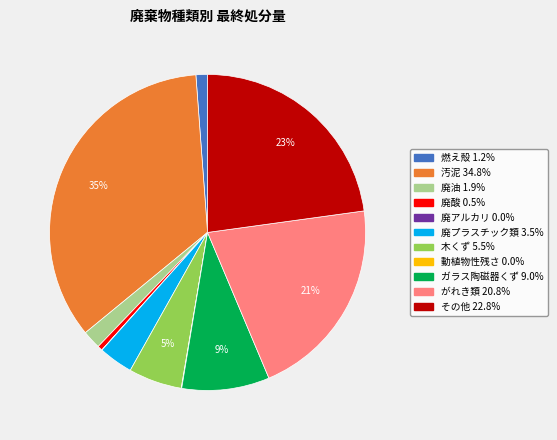

Between 汚泥 and ガラス陶磁器くず, which is larger?

汚泥